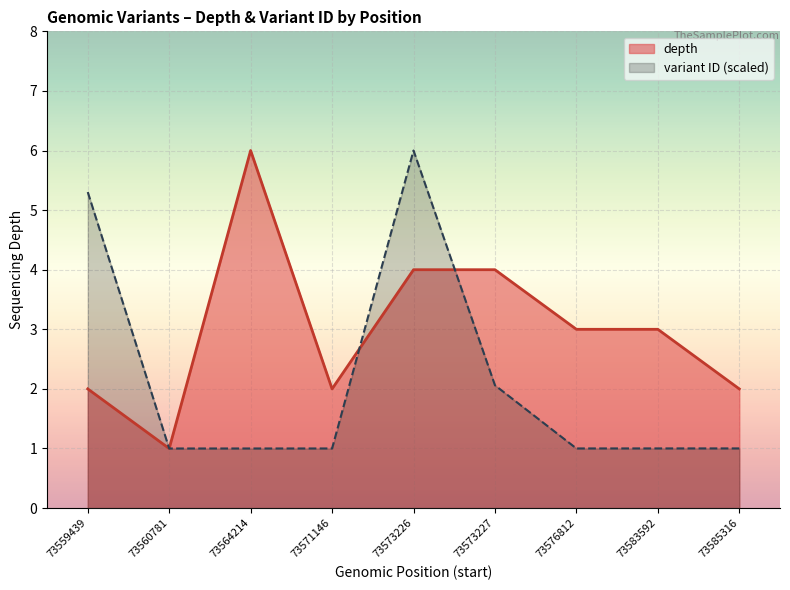

In variant_id_normalized, how many points are lower than both neighbors (excluding endpoints)?

2